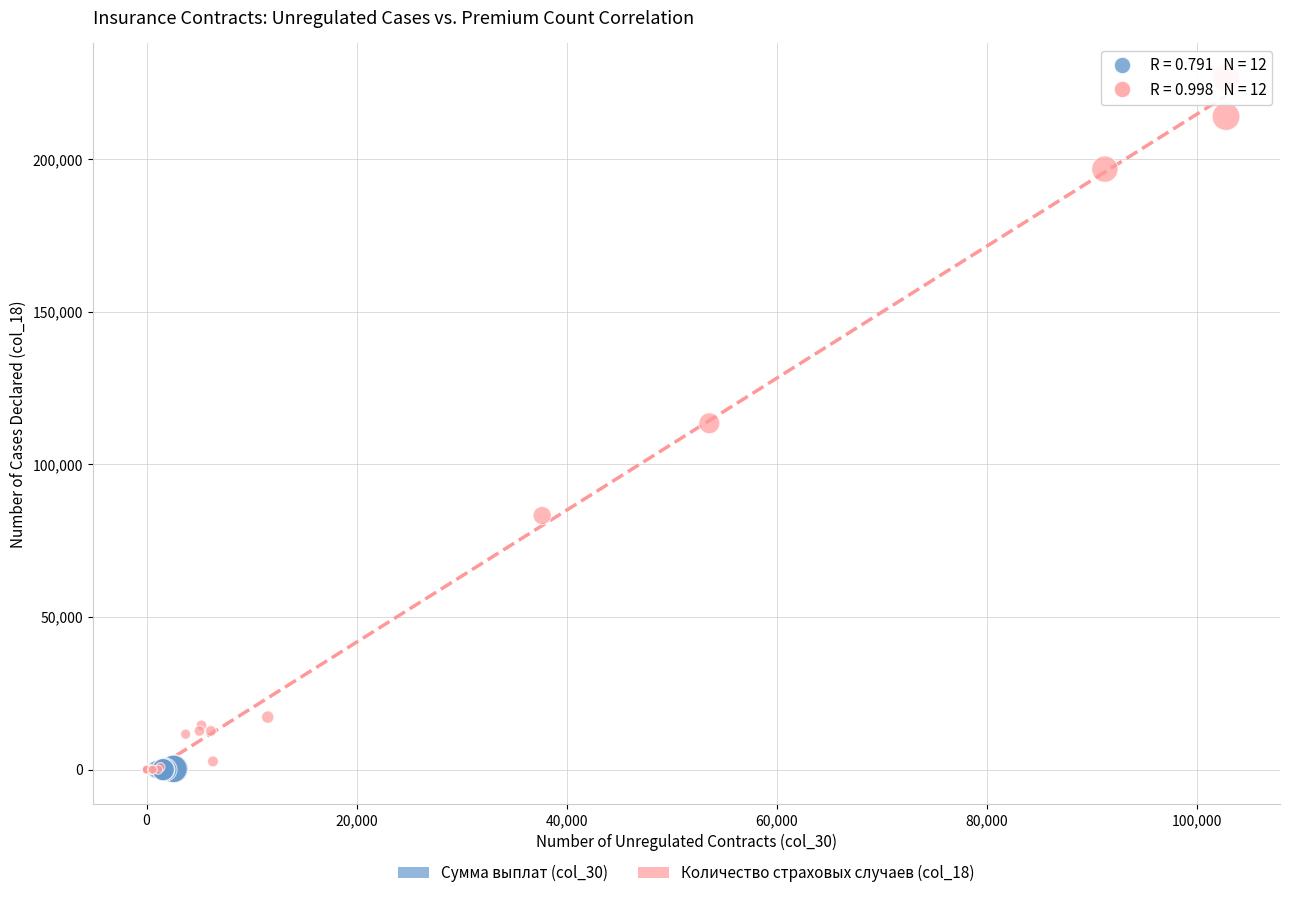

Which series has the largest Y range (max minus min)?

Количество страховых случаев (col_18)